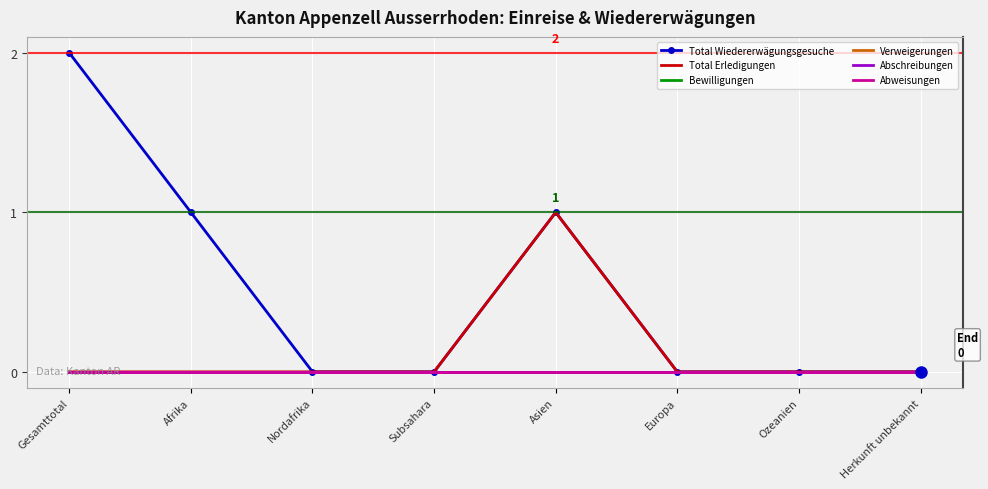

At Afrika, list the series in order from largest to smallest.

Total Wiedererwägungsgesuche, Total Erledigungen, Bewilligungen, Verweigerungen, Abschreibungen, Abweisungen